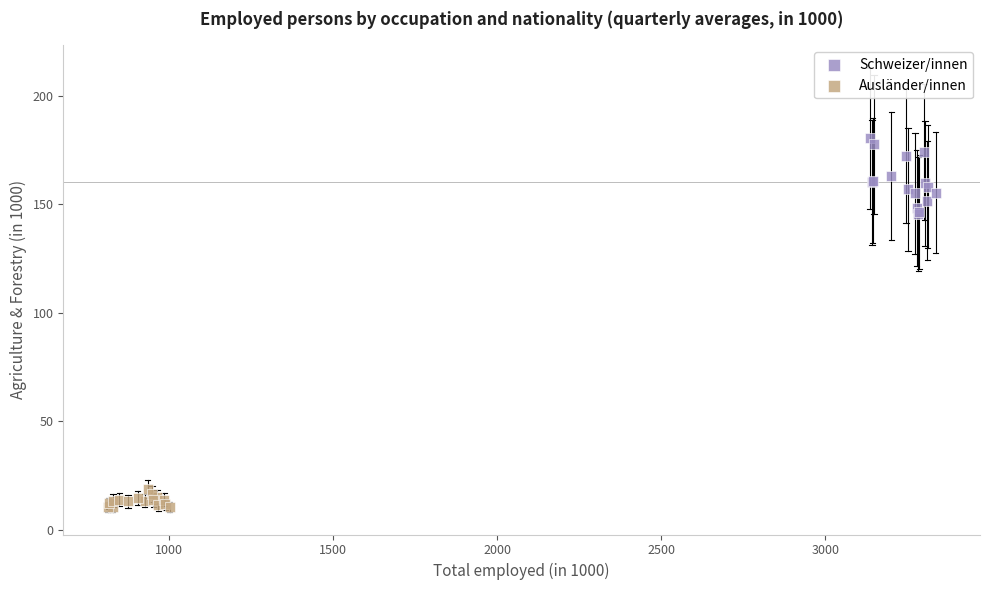

Which series has the widest spread of Y values?

Schweizer/innen